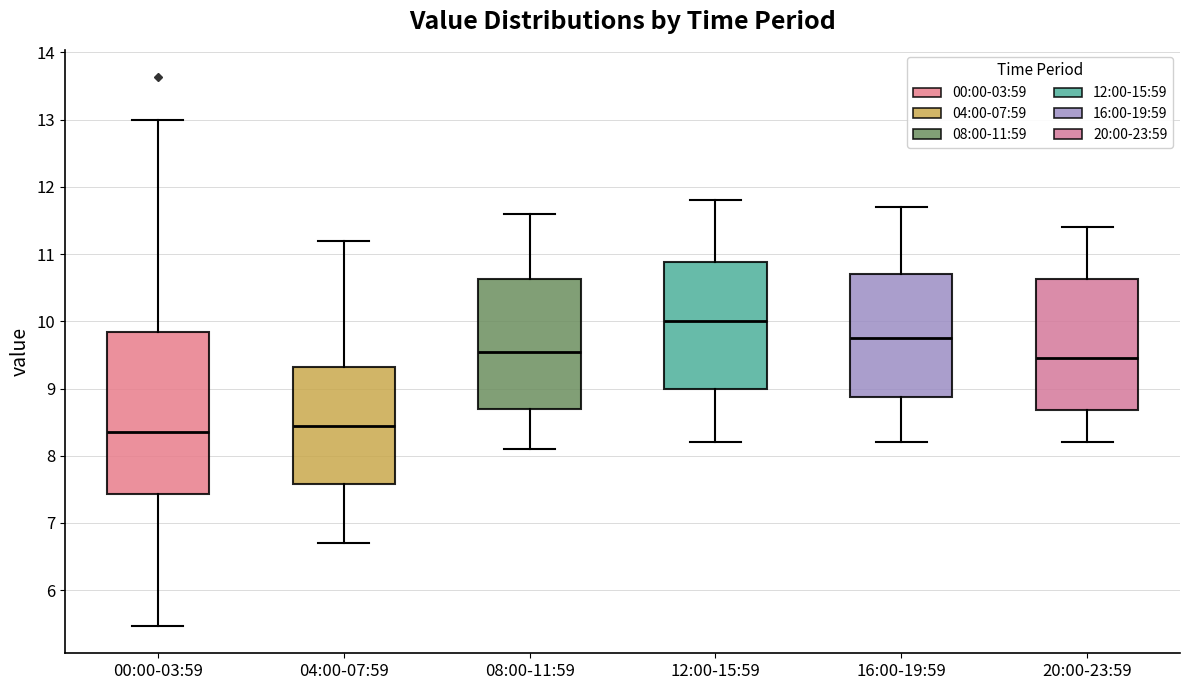

Reading left to right, read every box against the y-axis: the position of its median line, the range the box covers, and the ends of its whiskers. The values are not printed on the chart, so give them approximately, as read against the axis.

00:00-03:59: median 8.4, box 7.4 to 9.8, whiskers 5.5 to 13.0
04:00-07:59: median 8.5, box 7.6 to 9.3, whiskers 6.7 to 11.2
08:00-11:59: median 9.6, box 8.7 to 10.6, whiskers 8.1 to 11.6
12:00-15:59: median 10.0, box 9.0 to 10.9, whiskers 8.2 to 11.8
16:00-19:59: median 9.8, box 8.9 to 10.7, whiskers 8.2 to 11.7
20:00-23:59: median 9.5, box 8.7 to 10.6, whiskers 8.2 to 11.4